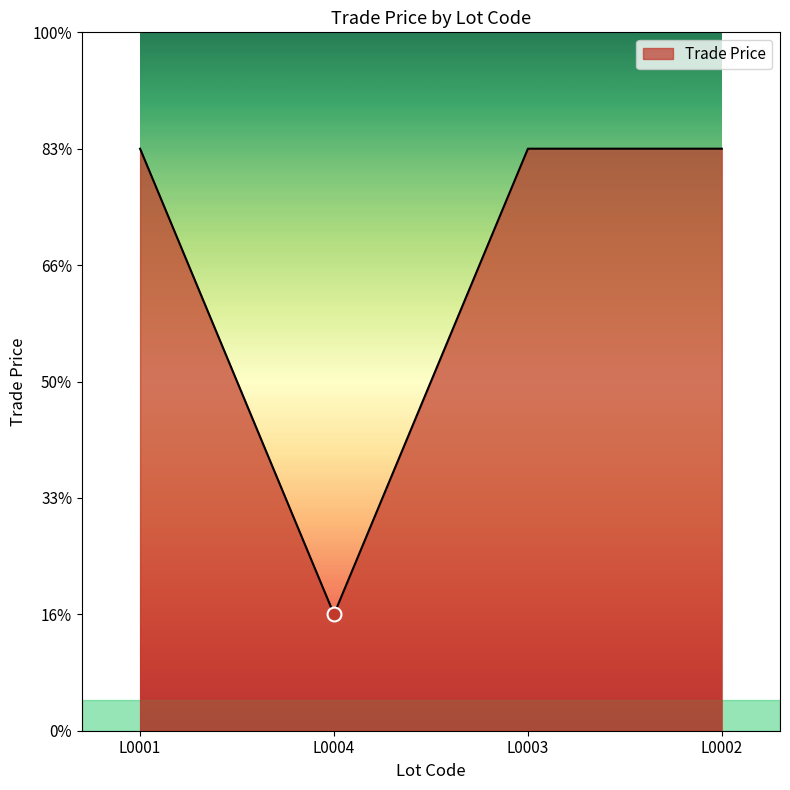

Which category has the highest value across all series?

L0001